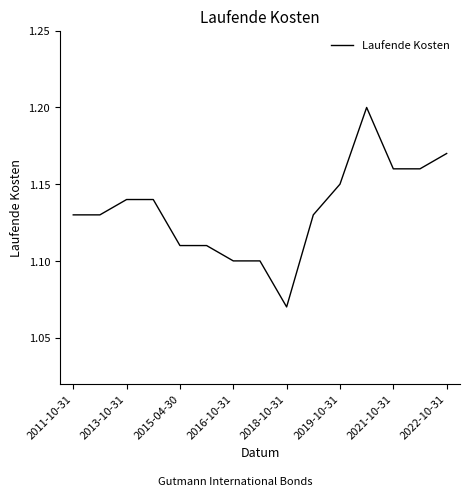

Approximately how many times larger is the value at 2019-10-31 compared to 2015-04-30?

1.0